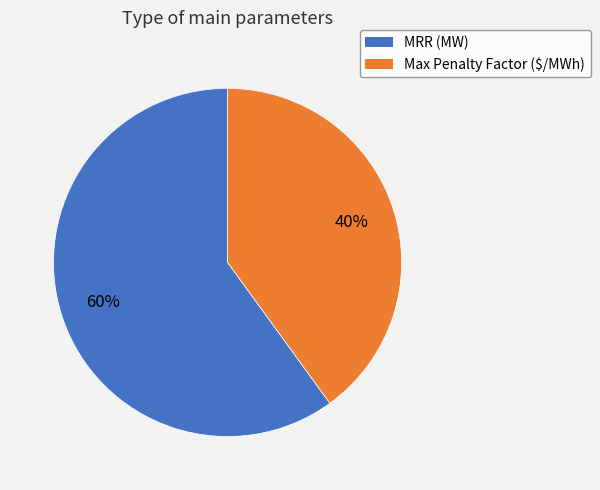

Is it true that MRR (MW) is 60% of the pie?

True